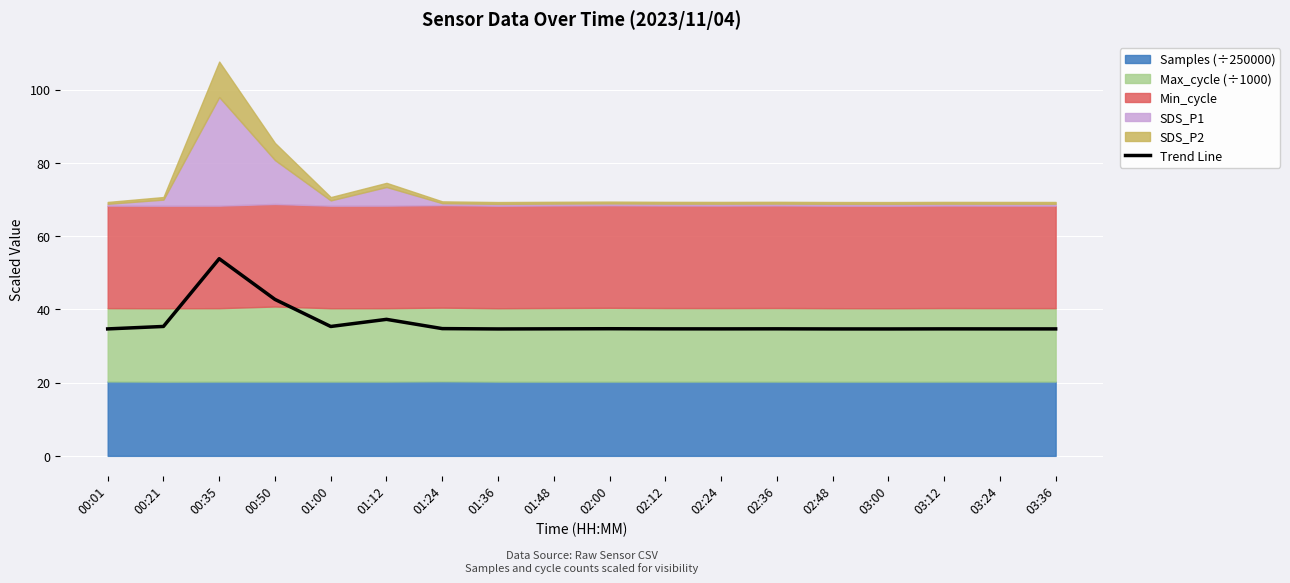

What is the approximate value at 01:24?

34.8